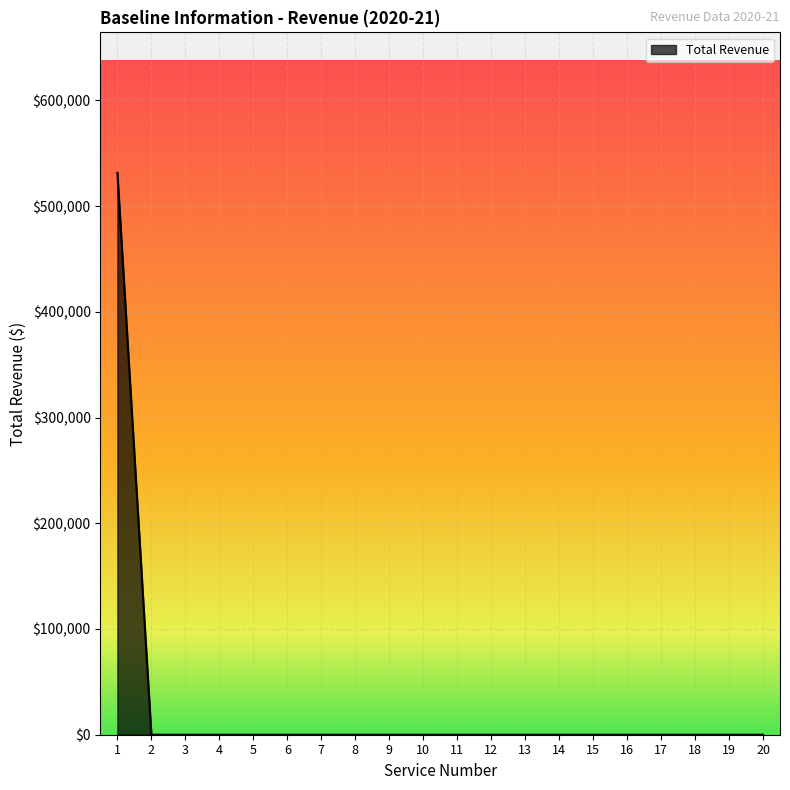

Does the chart have visible grid lines?

Yes